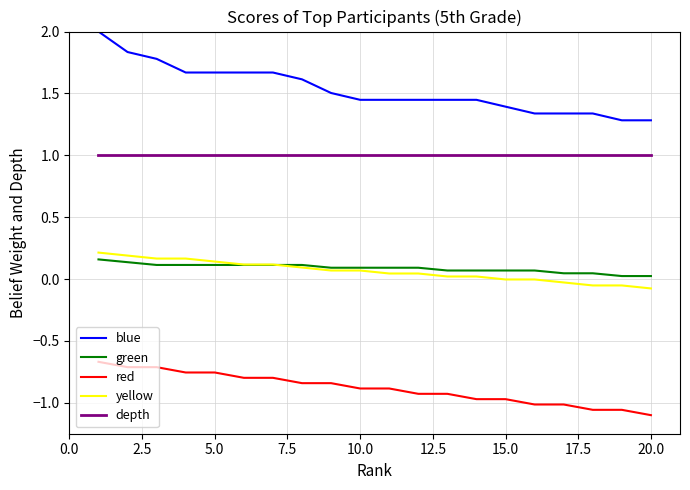

Which series has the widest spread of values?

blue